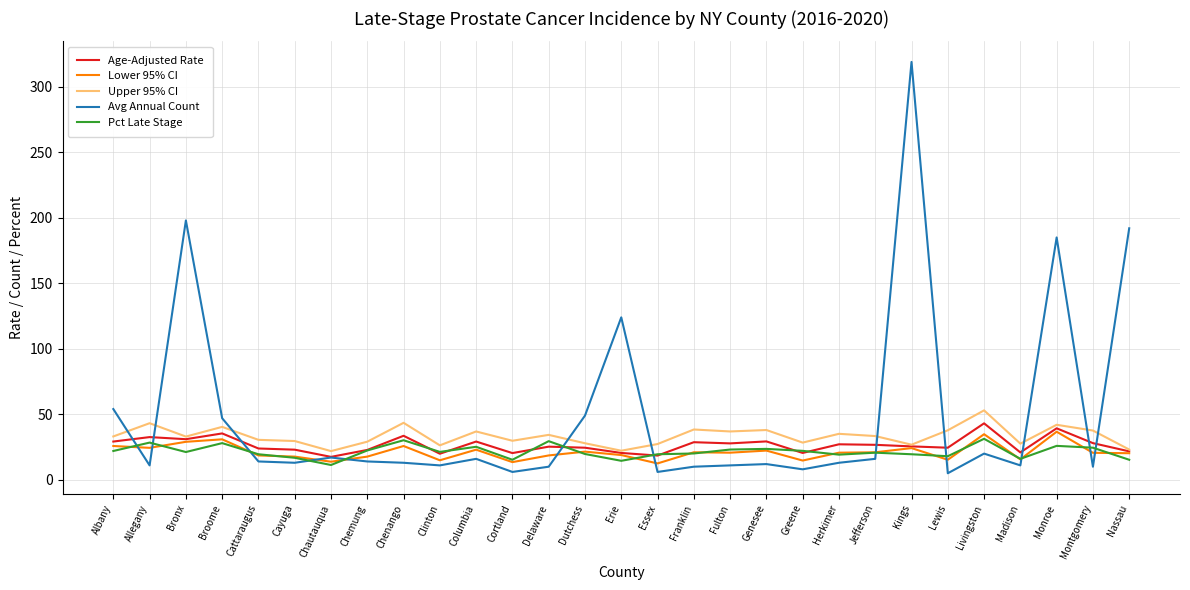

The Lower 95% CI series shows 21.0 at Jefferson. True or false?

True